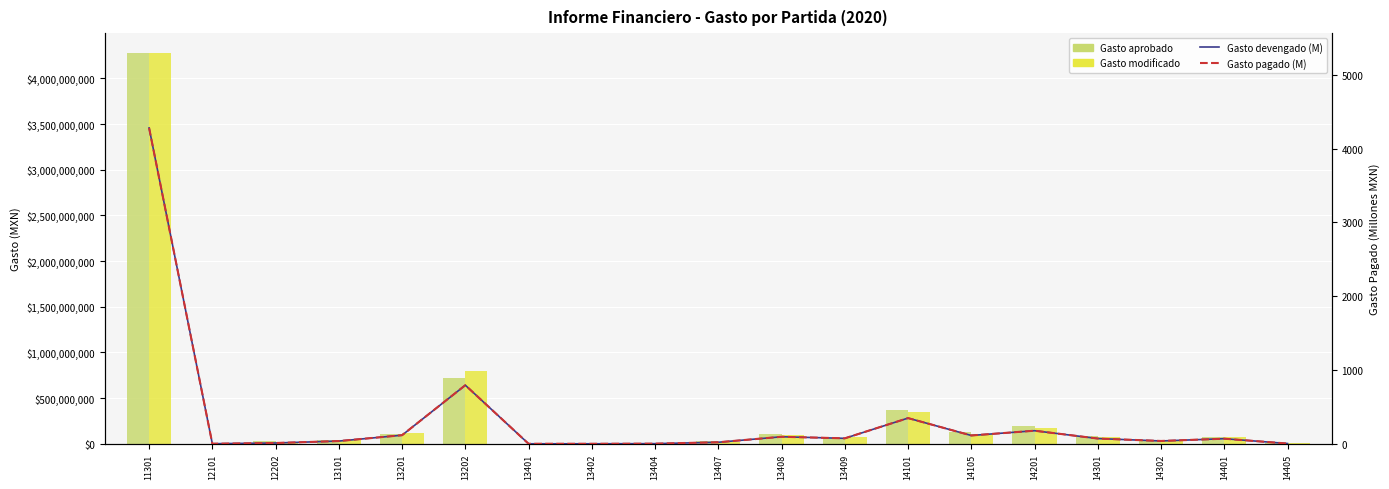

At which category does the chart reach its minimum across all series?

13402